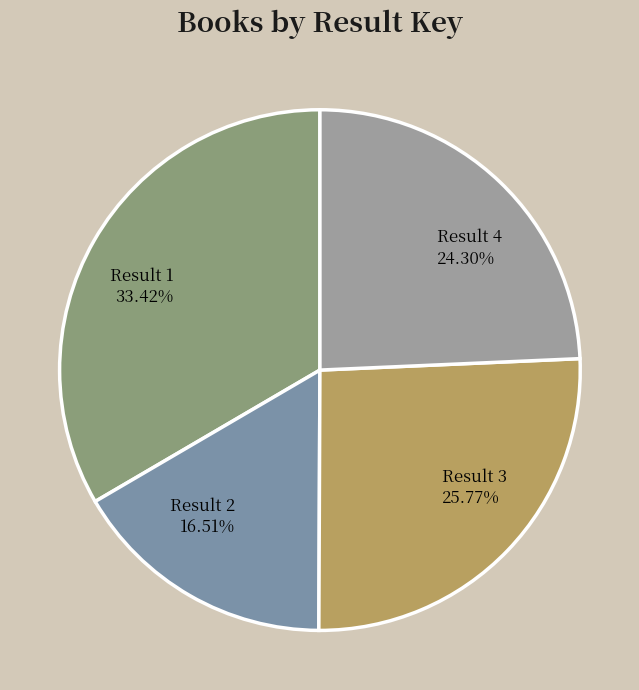

How many segments does this pie chart have?

4